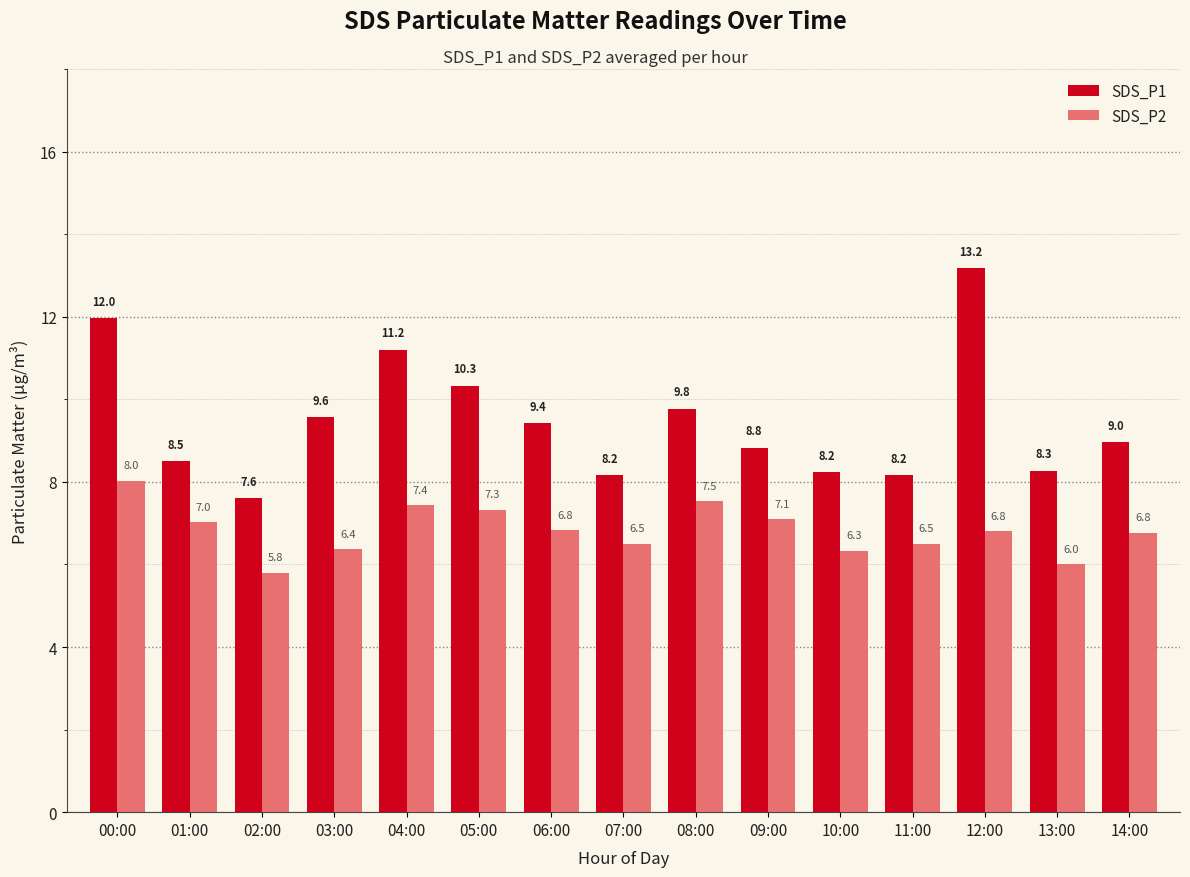

Reading left to right, extract all data points from this chart.

SDS_P1: 00:00=12.0	01:00=8.5	02:00=7.6	03:00=9.6	04:00=11.2	05:00=10.3	06:00=9.4	07:00=8.2	08:00=9.8	09:00=8.8	10:00=8.2	11:00=8.2	12:00=13.2	13:00=8.3	14:00=9.0
SDS_P2: 00:00=8.0	01:00=7.0	02:00=5.8	03:00=6.4	04:00=7.4	05:00=7.3	06:00=6.8	07:00=6.5	08:00=7.5	09:00=7.1	10:00=6.3	11:00=6.5	12:00=6.8	13:00=6.0	14:00=6.8